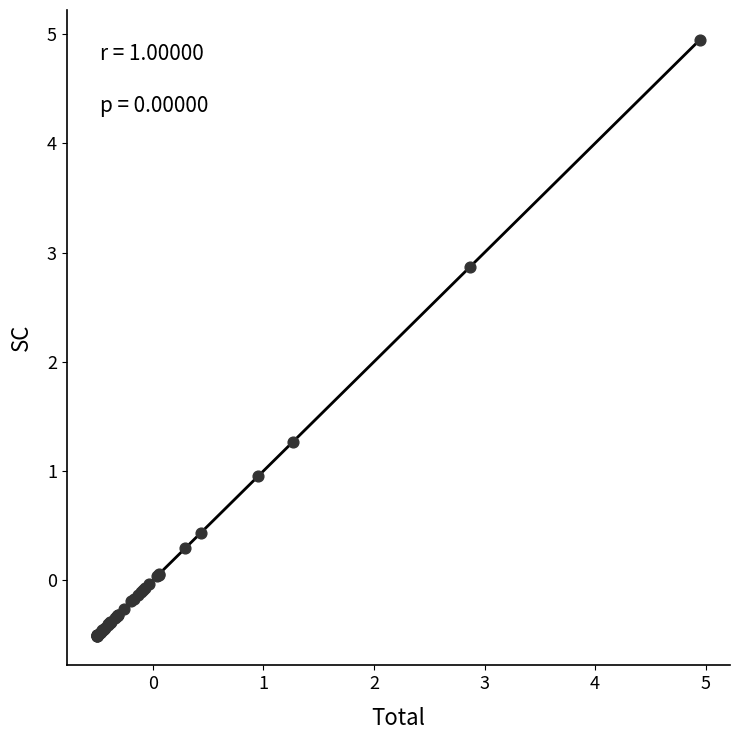

What Y value in the scatter plot is closest to 2?

1.3